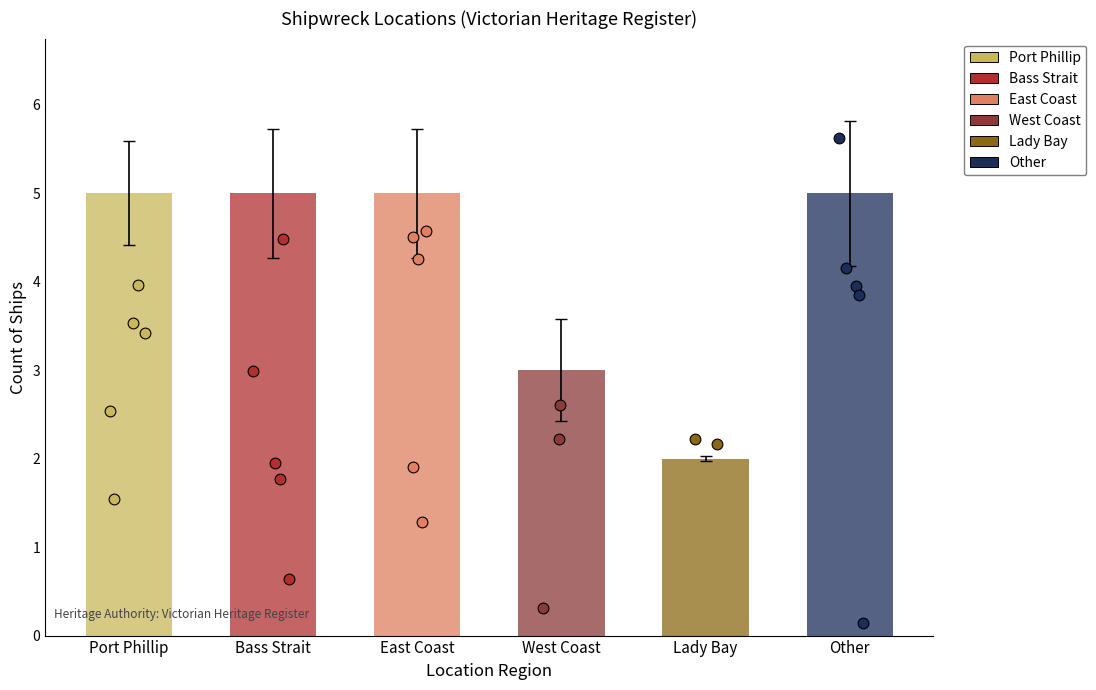

What is the ratio of the value at Other to the value at West Coast?

1.7